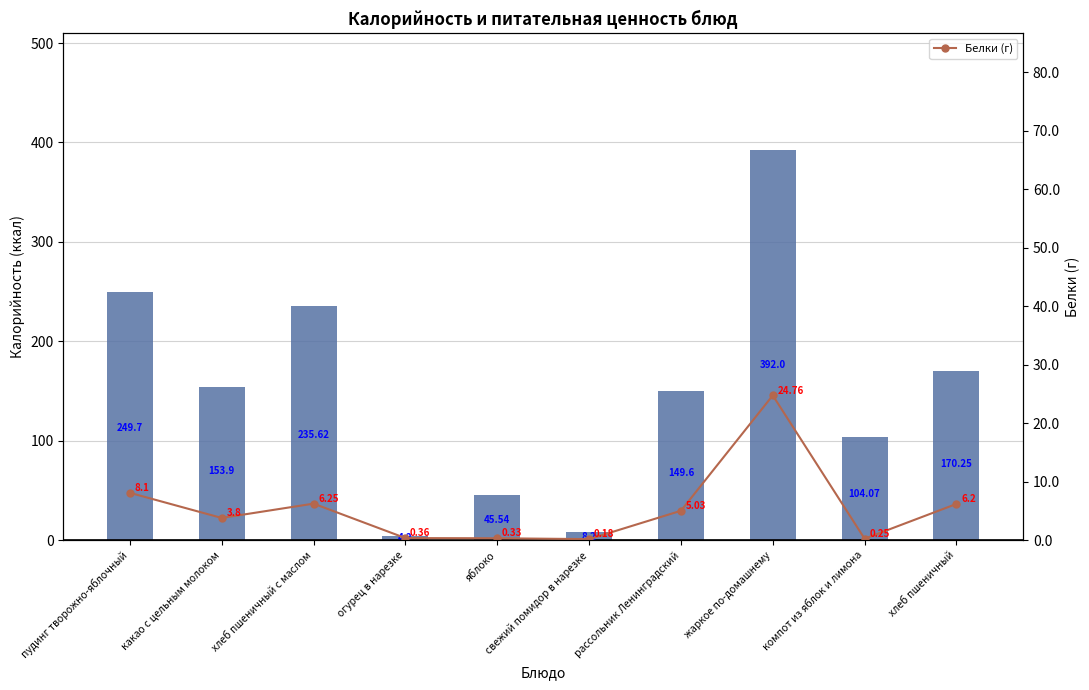

Rank the series by their maximum value, from lowest to highest.

Белки (г), Калорийность